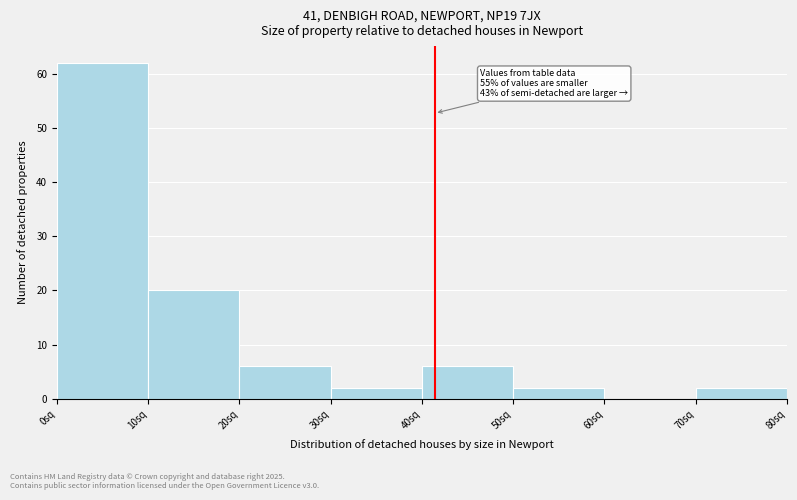

Which range on the x-axis has the tallest bar?

0 to 10